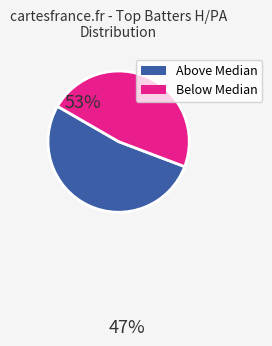

How many slices are in this pie chart?

2